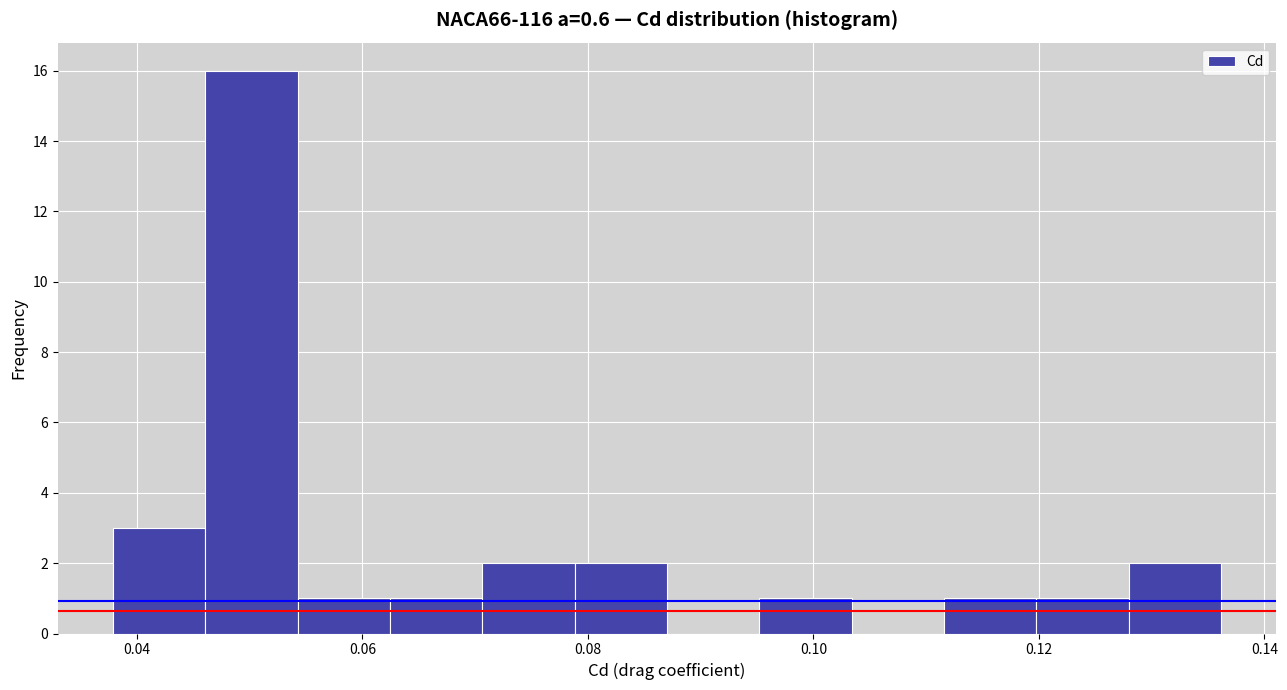

Reading left to right, list every bar in this chart as the range it spans on the x-axis followed by its height. Neither the bar edges nor the heights are printed on the chart, so give them approximately, as read against the axes.

0.038 to 0.046: 3
0.046 to 0.054: 16
0.054 to 0.062: 1
0.062 to 0.070: 1
0.070 to 0.078: 2
0.078 to 0.088: 2
0.088 to 0.096: 0
0.096 to 0.104: 1
0.104 to 0.112: 0
0.112 to 0.120: 1
0.120 to 0.128: 1
0.128 to 0.136: 2